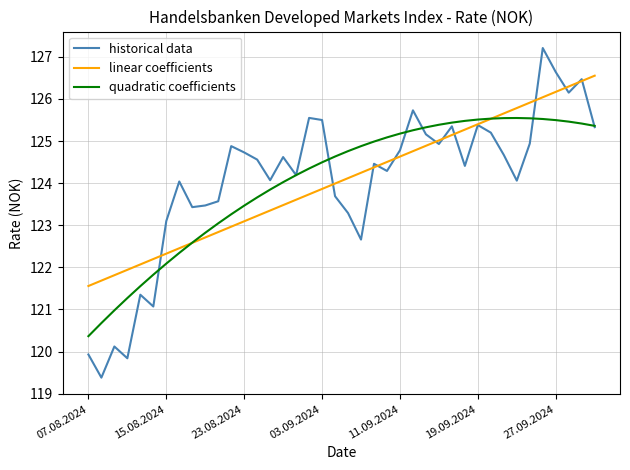

How many times do quadratic coefficients and linear coefficients cross each other?

2